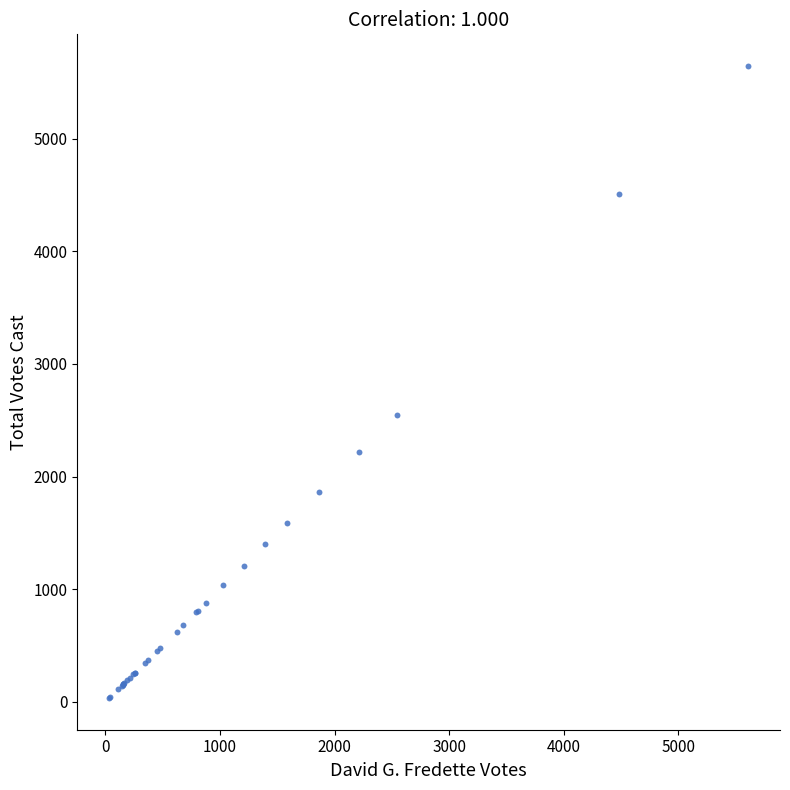

What Y value in the scatter plot is closest to 2839?

2550